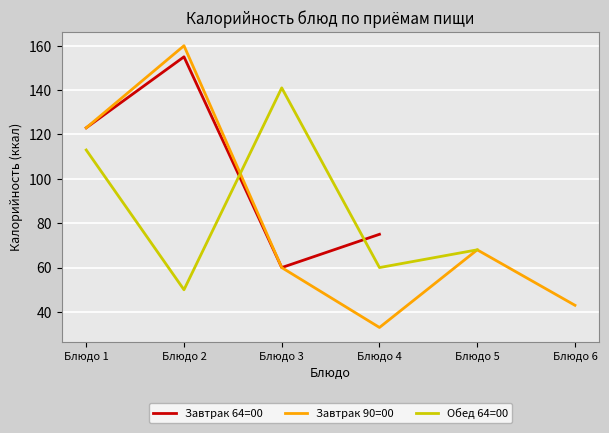

Which series has the widest spread of values?

Завтрак 90=00